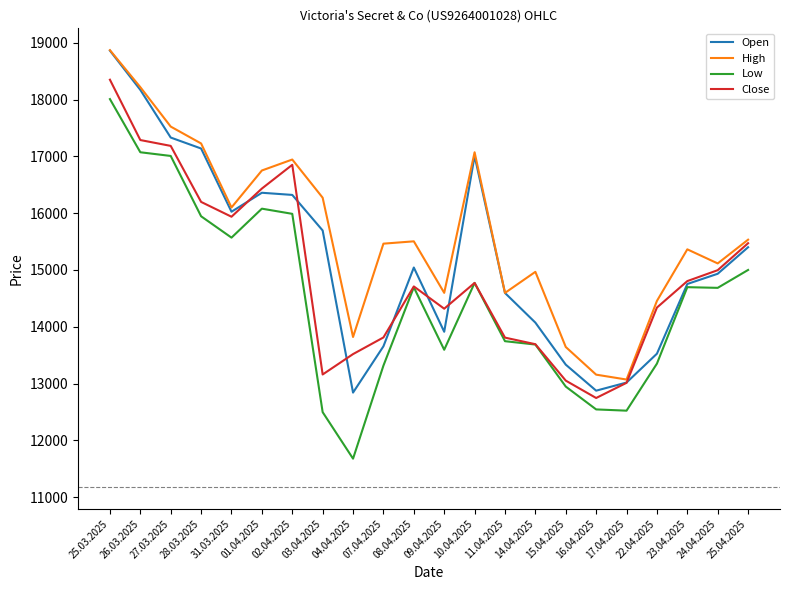

Which label corresponds to the largest value in the chart?

25.03.2025